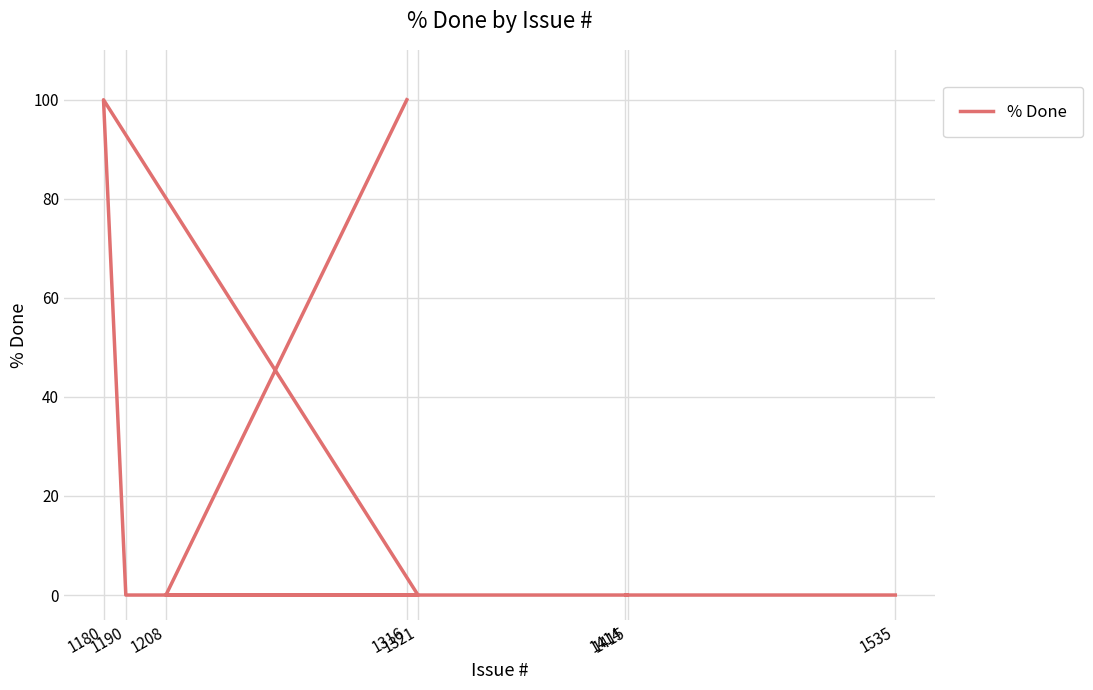

The chart shows a value of 100 at 1316. True or false?

True